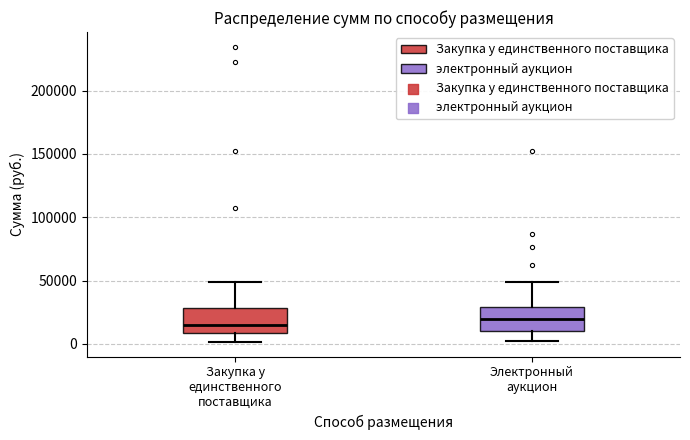

Where is the upper edge of the box for Электронный аукцион on the y-axis? The values are not printed on the chart, so give them approximately, as read against the axis.

30000